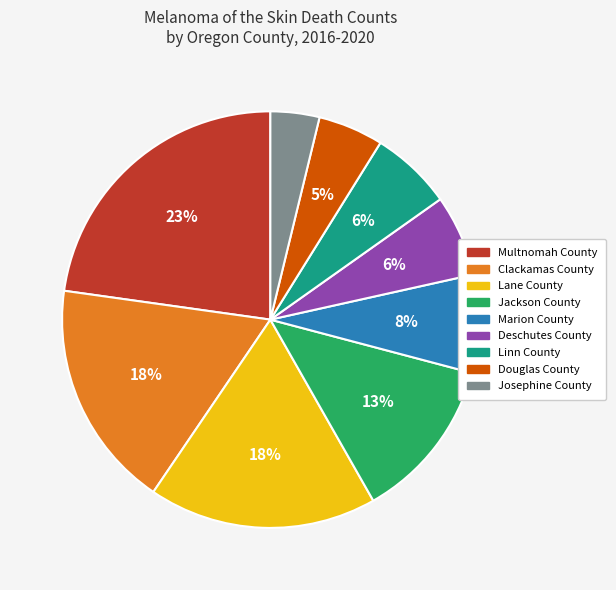

Does any single category account for the majority?

No